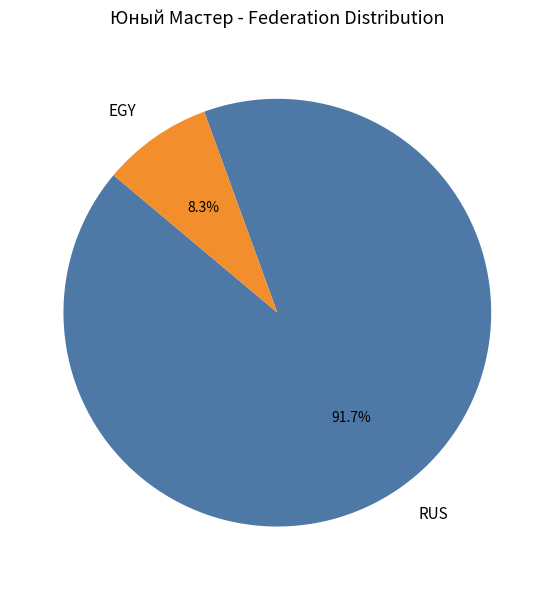

What is the largest slice in the pie chart?

RUS